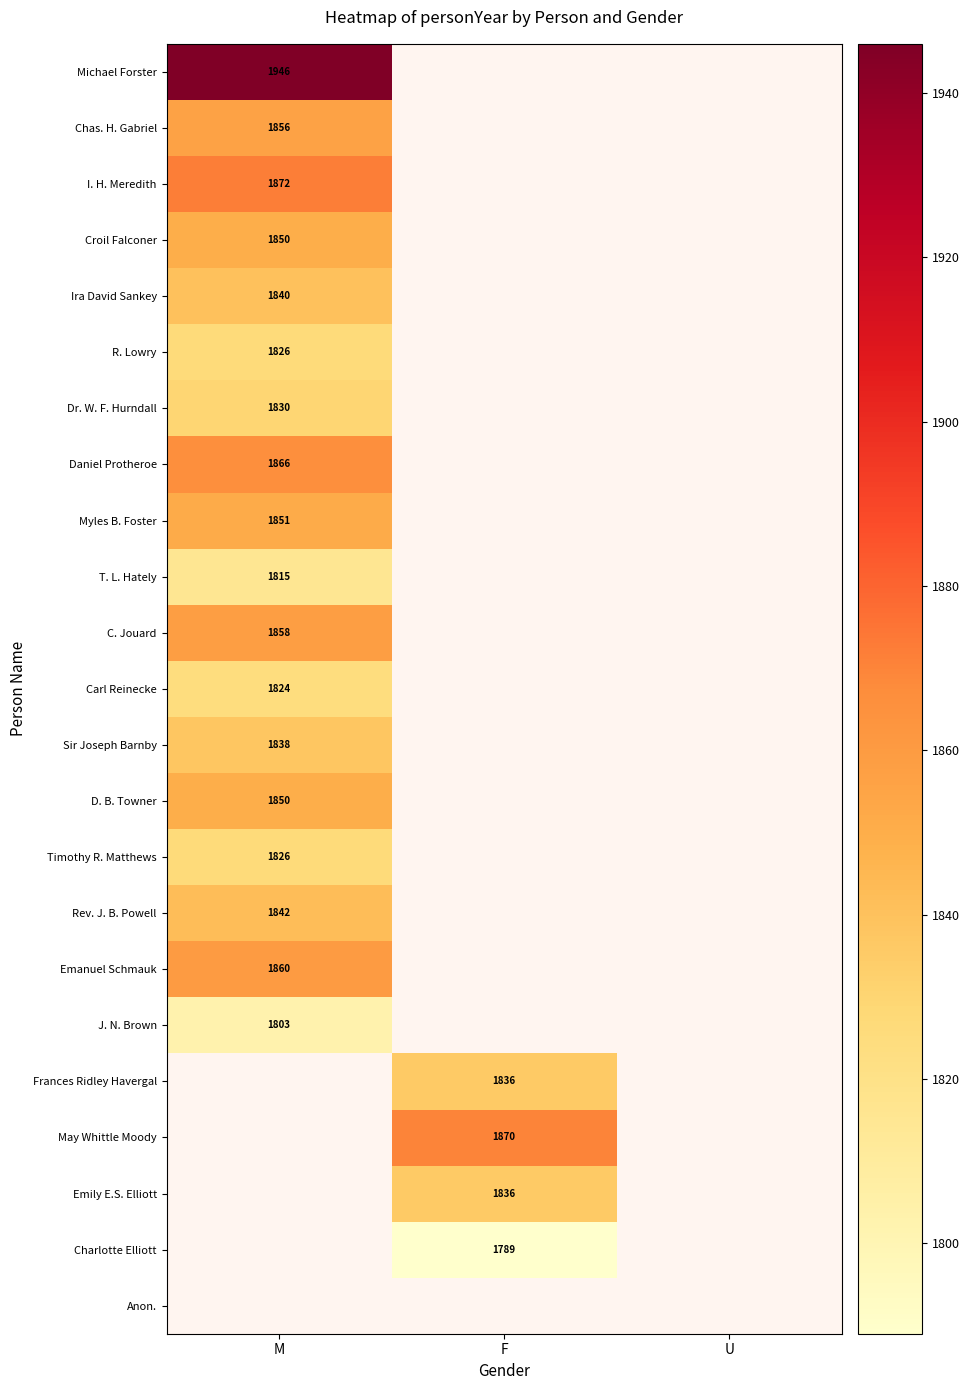

Count the number of data series in this chart.

23